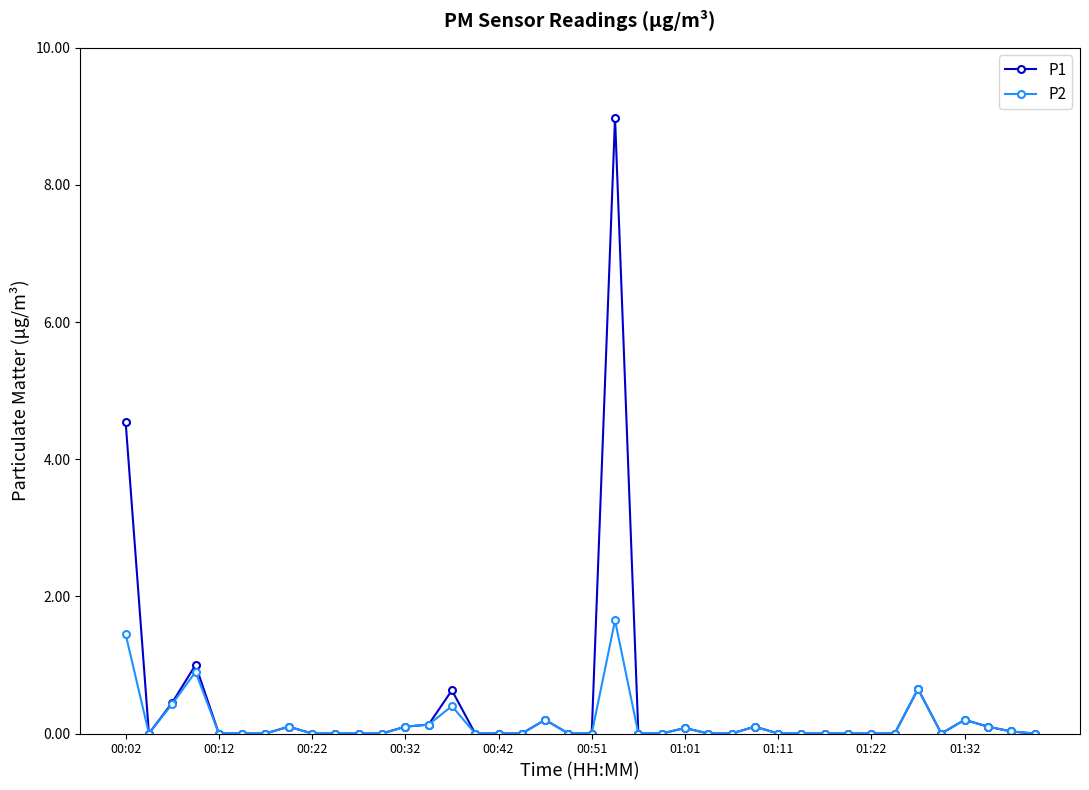

Which series has the widest spread of values?

P1